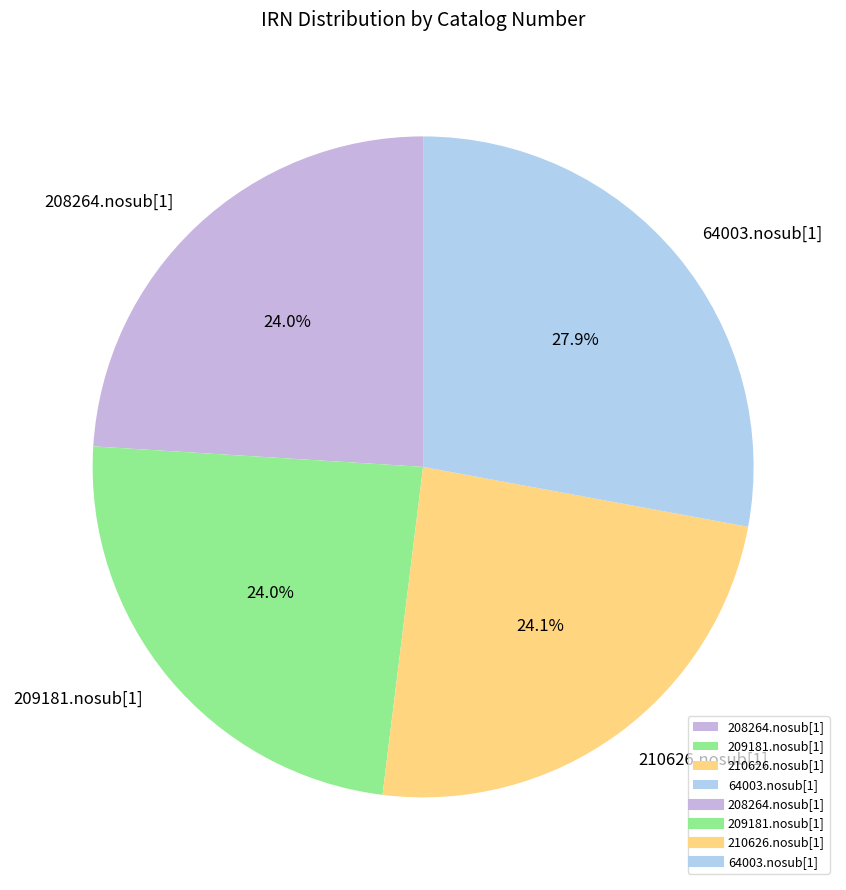

Combined, what portion of the pie is 64003.nosub[1] and 208264.nosub[1]?

51.9%